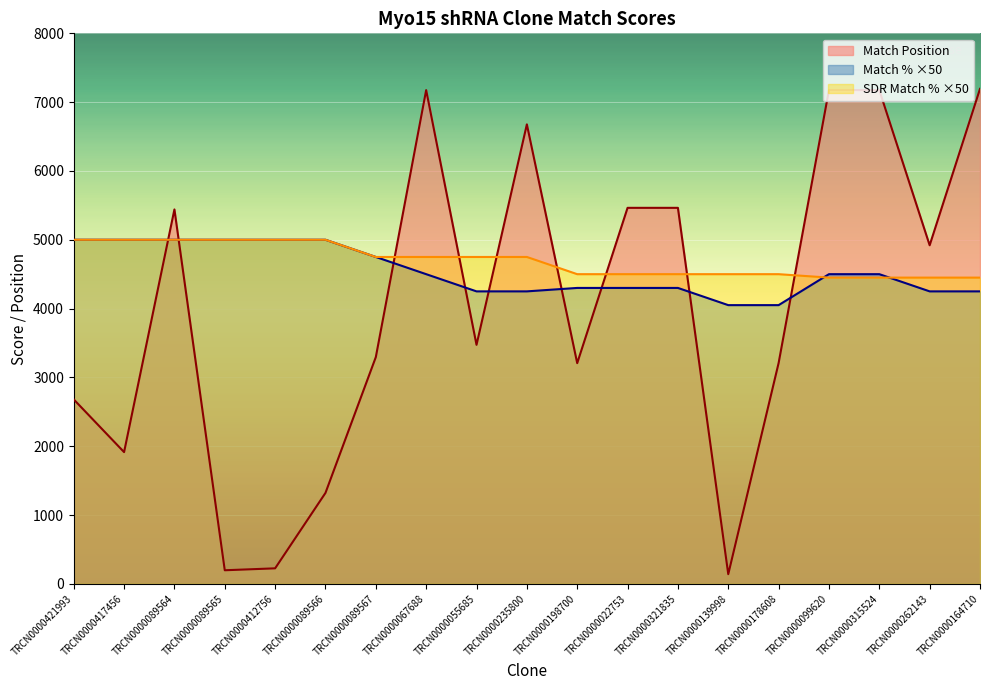

How many times do Match % and SDR Match % cross each other?

2